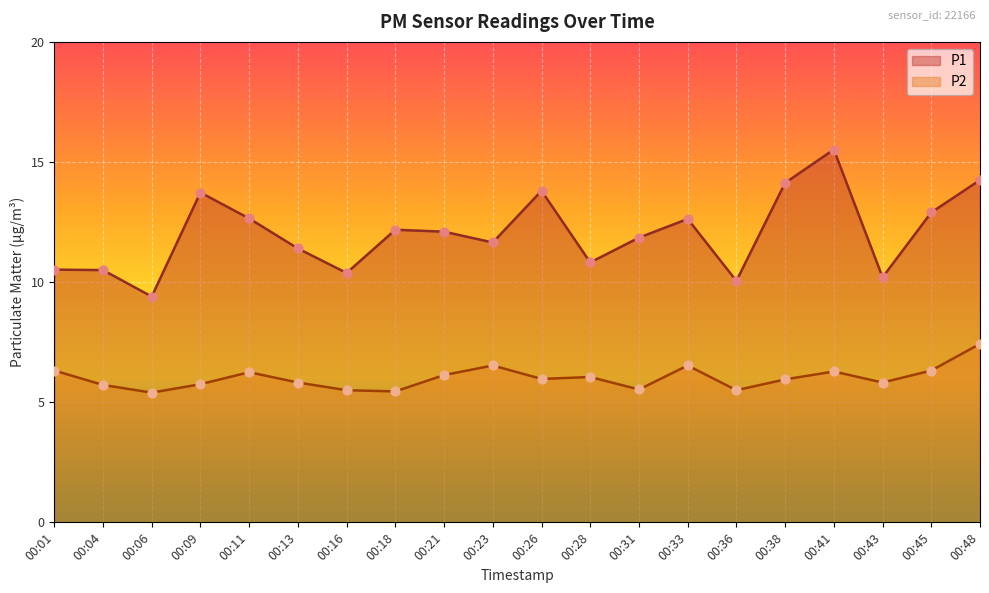

Which series contains the lowest Y value?

P2